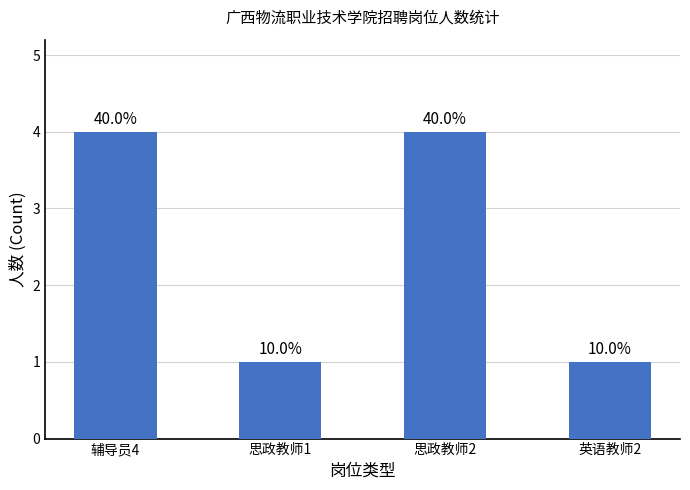

Rank the categories by value from highest to lowest.

辅导员4, 思政教师2, 思政教师1, 英语教师2